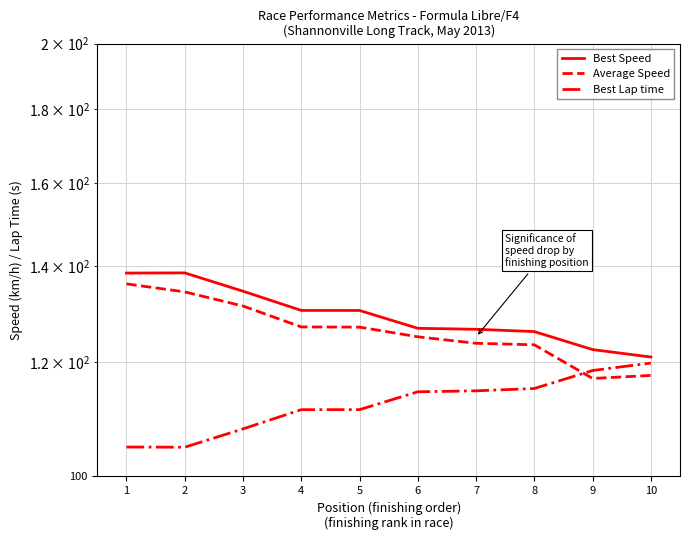

The Best Speed series shows 170.7 at 5. True or false?

False